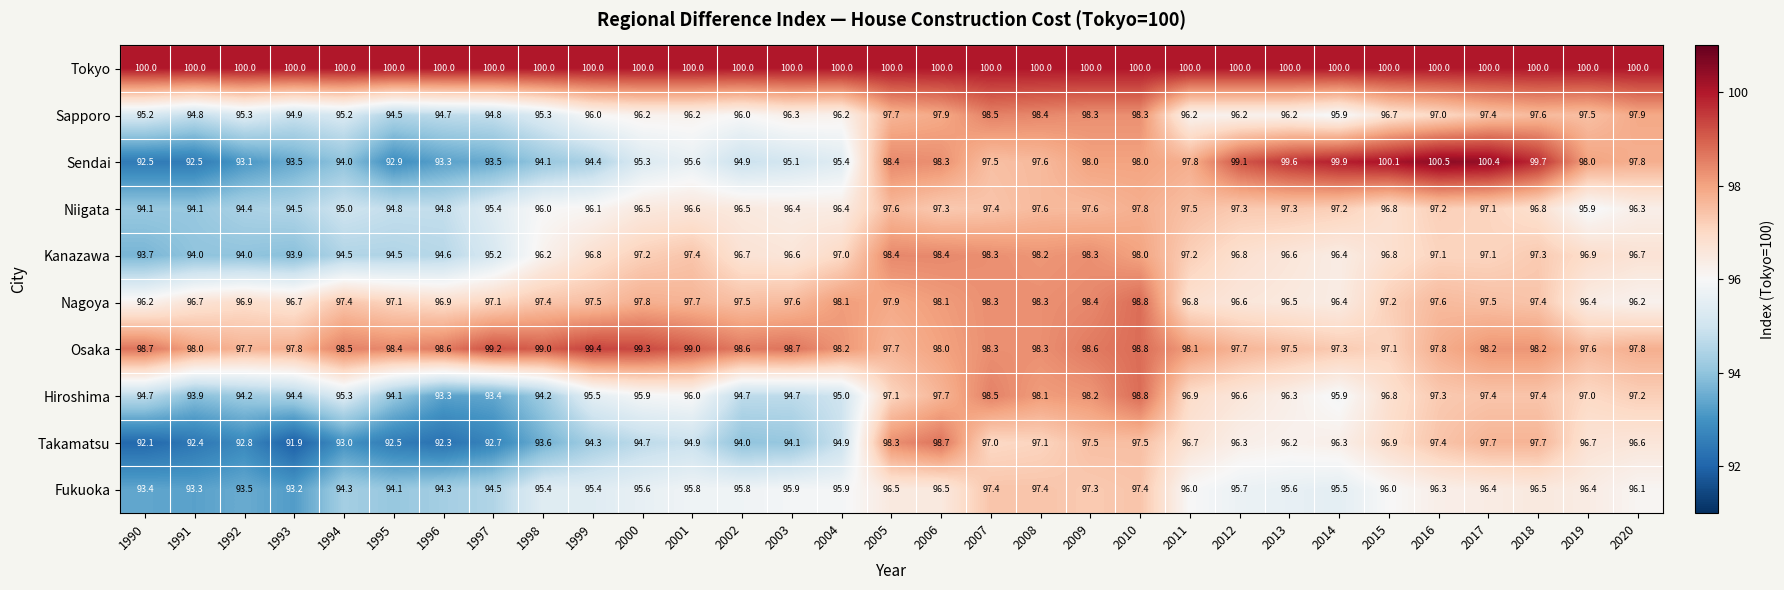

At which category is the sum across all series the highest?

2010